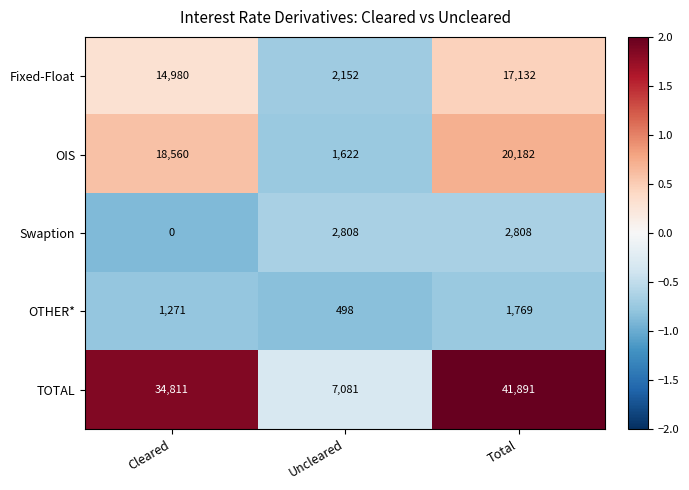

At how many categories does at least one series exceed 0?

3